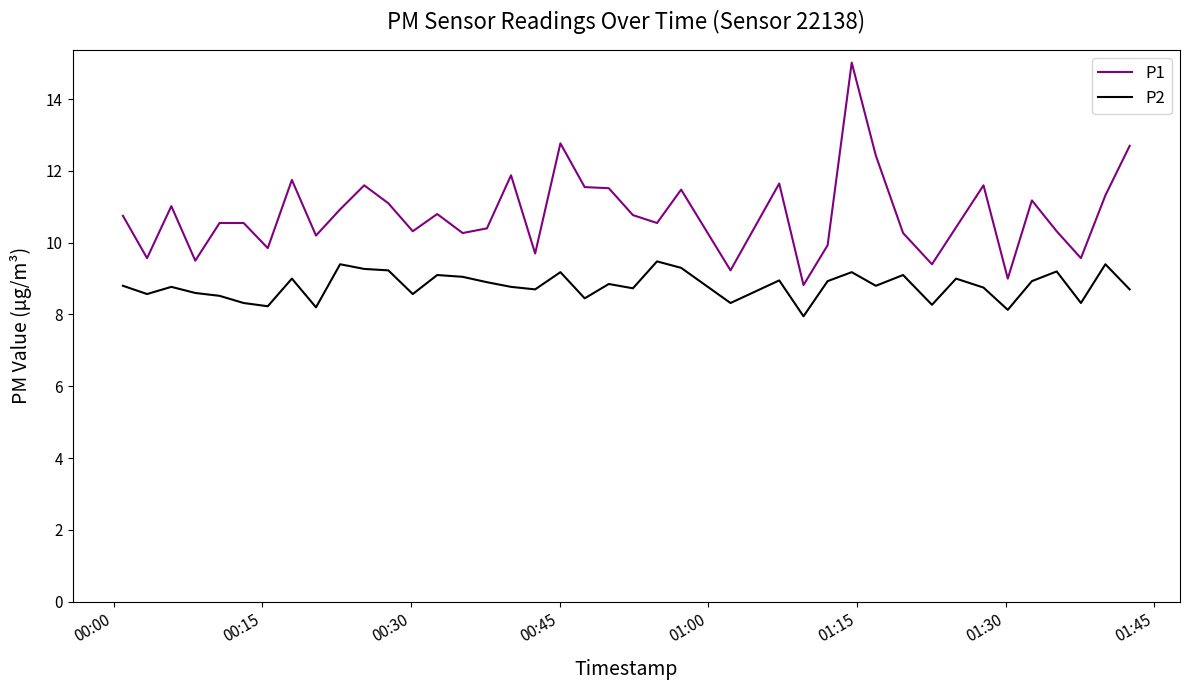

What is the smallest value displayed?

8.0